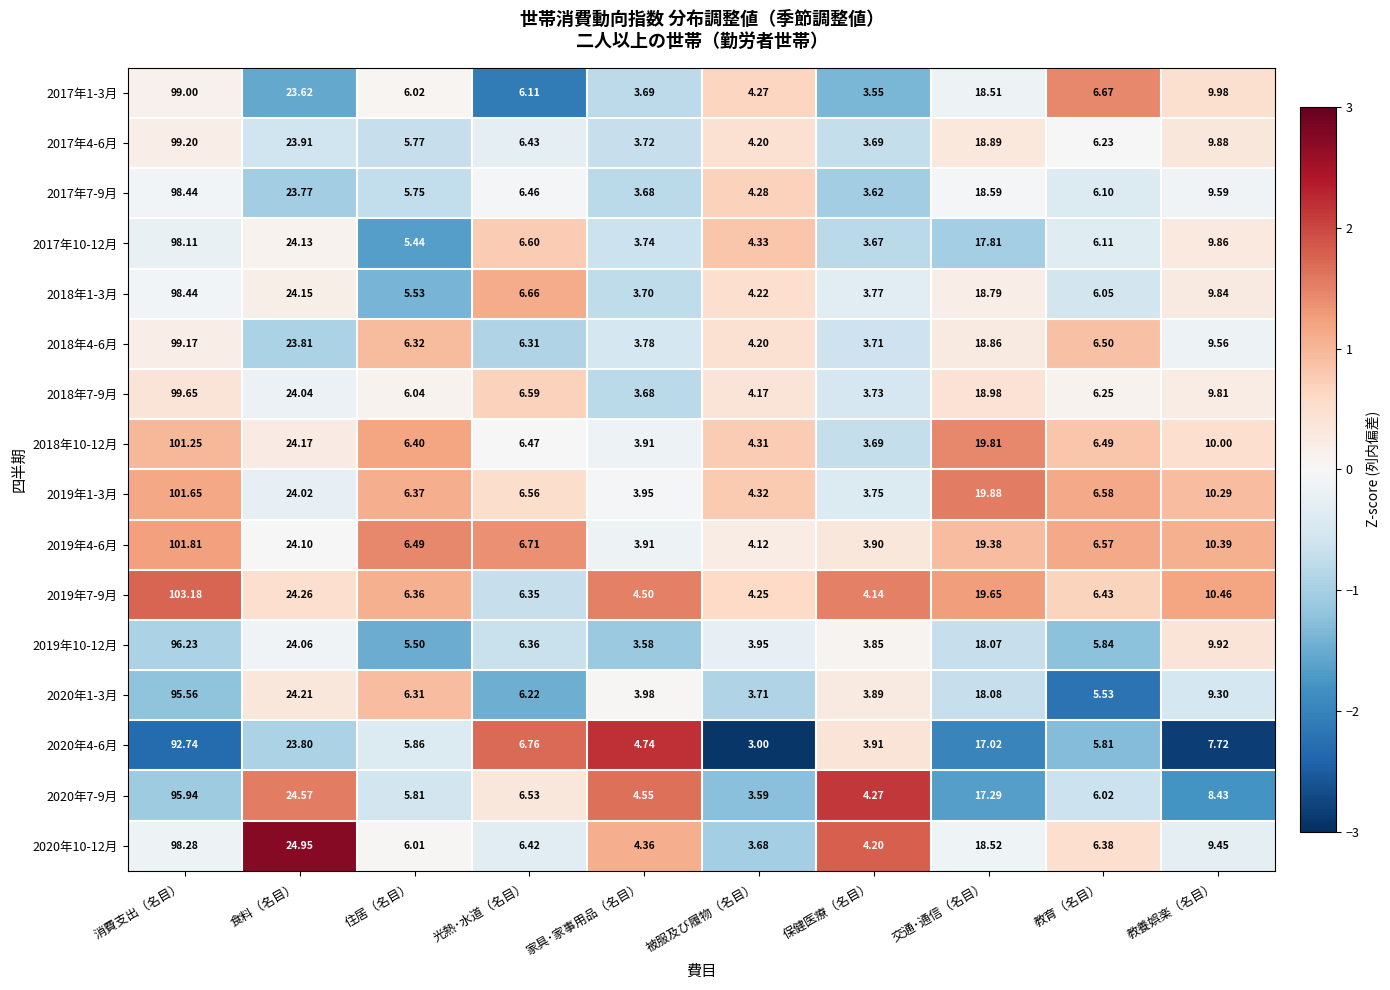

Where is 2020年10-12月 nearest to the value 50?

食料（名目）